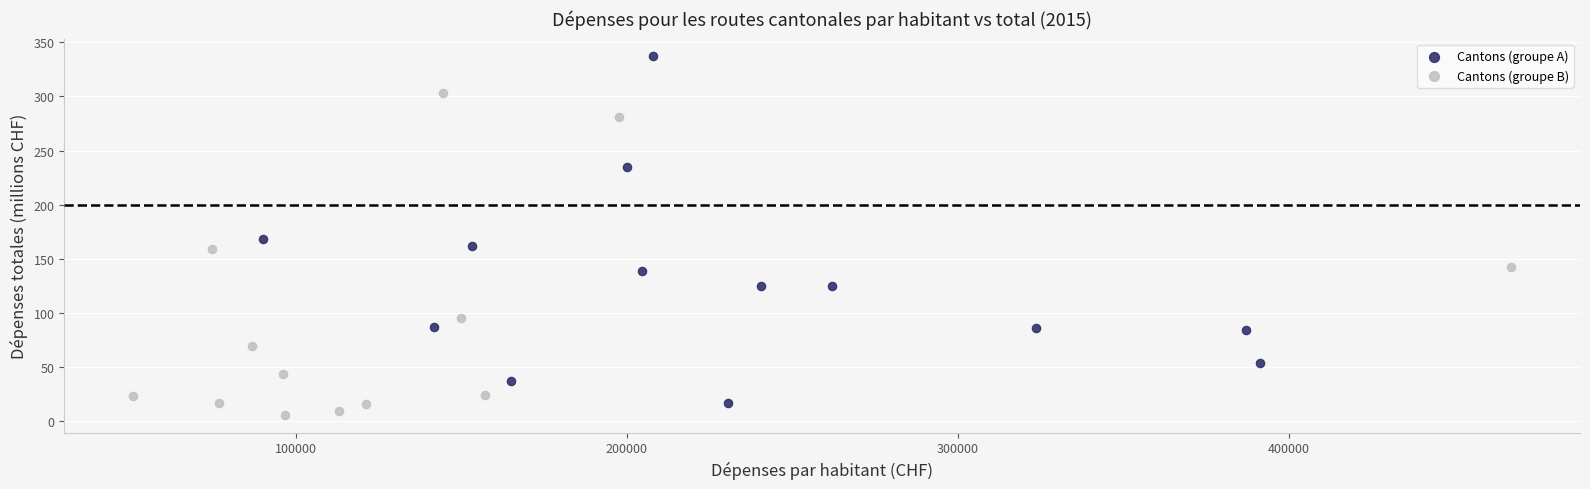

Which series contains the highest Y value?

Cantons (groupe A)